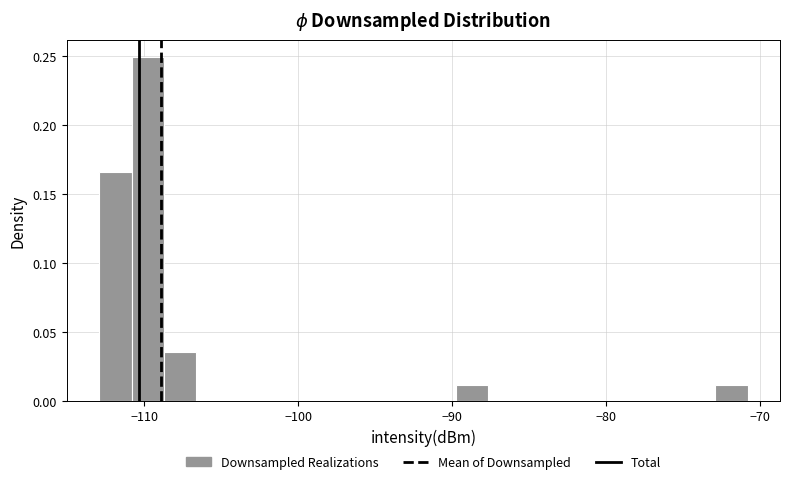

Read against the x-axis, roughly where is the centre of the tallest bar?

-110